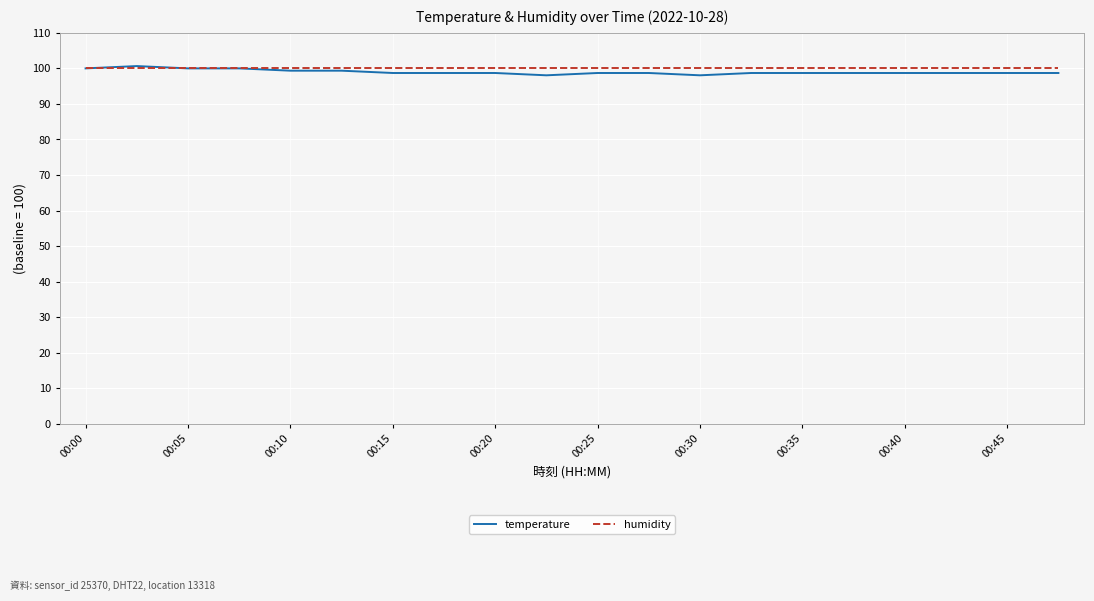

What are all the series names shown in the legend?

temperature, humidity